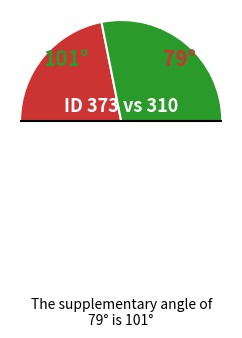

Count the number of slices in the pie.

3